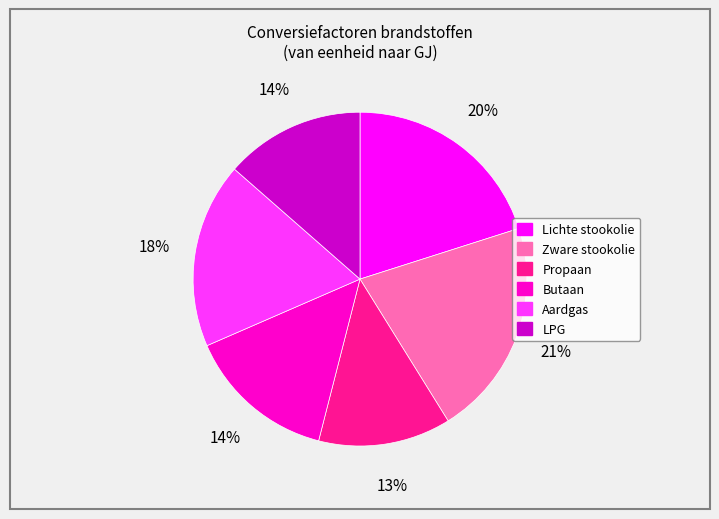

Does LPG account for over 50% of the chart?

No